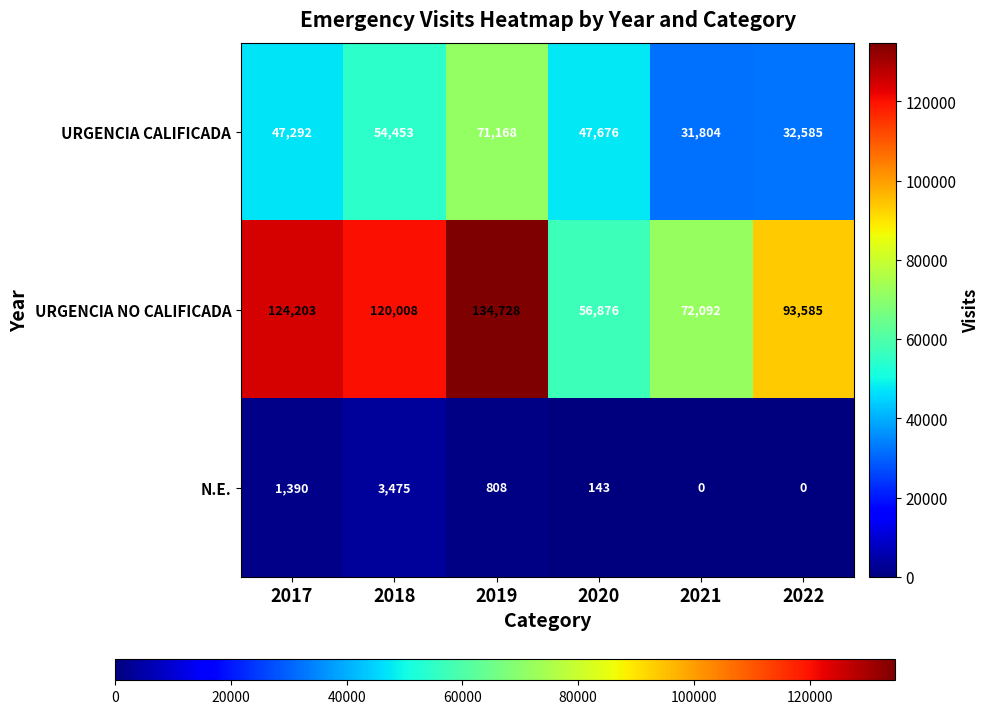

Which category has the highest value in the URGENCIA NO CALIFICADA series?

2019